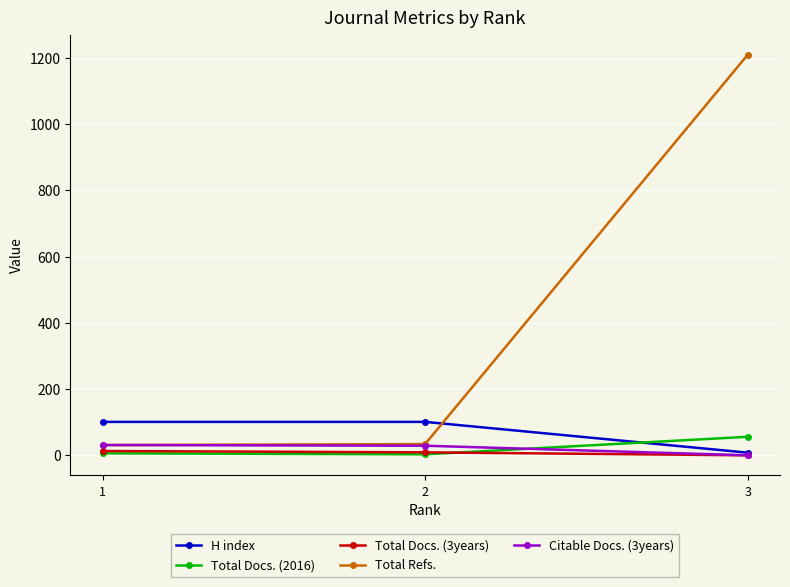

At which category is the sum across all series the highest?

3